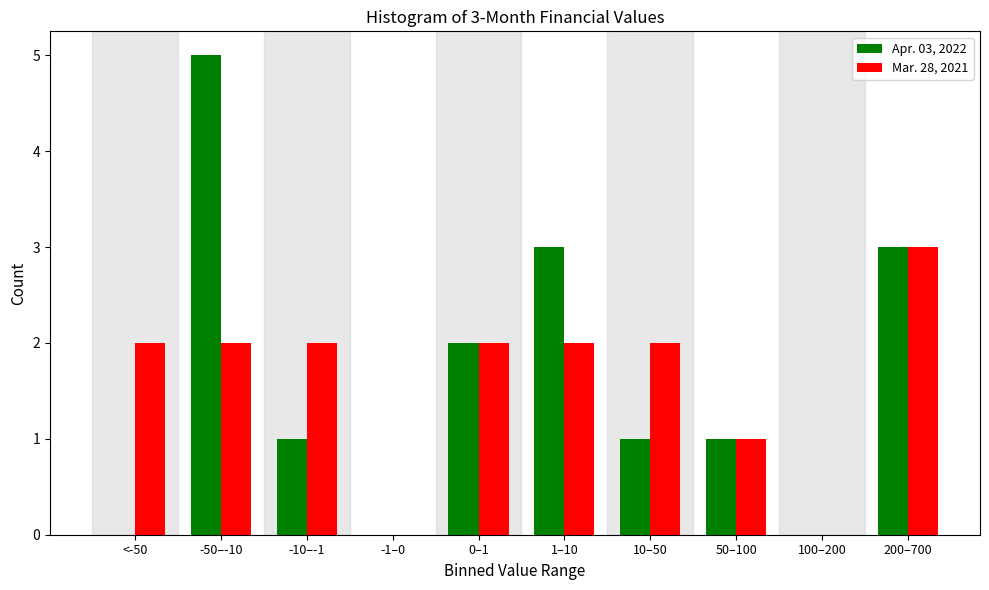

Reading right to left, extract all data points from this chart.

Apr. 03, 2022: 200–700=3	100–200=0	50–100=1	10–50=1	1–10=3	0–1=2	-1–0=0	-10–-1=1	-50–-10=5	<-50=0
Mar. 28, 2021: 200–700=3	100–200=0	50–100=1	10–50=2	1–10=2	0–1=2	-1–0=0	-10–-1=2	-50–-10=2	<-50=2